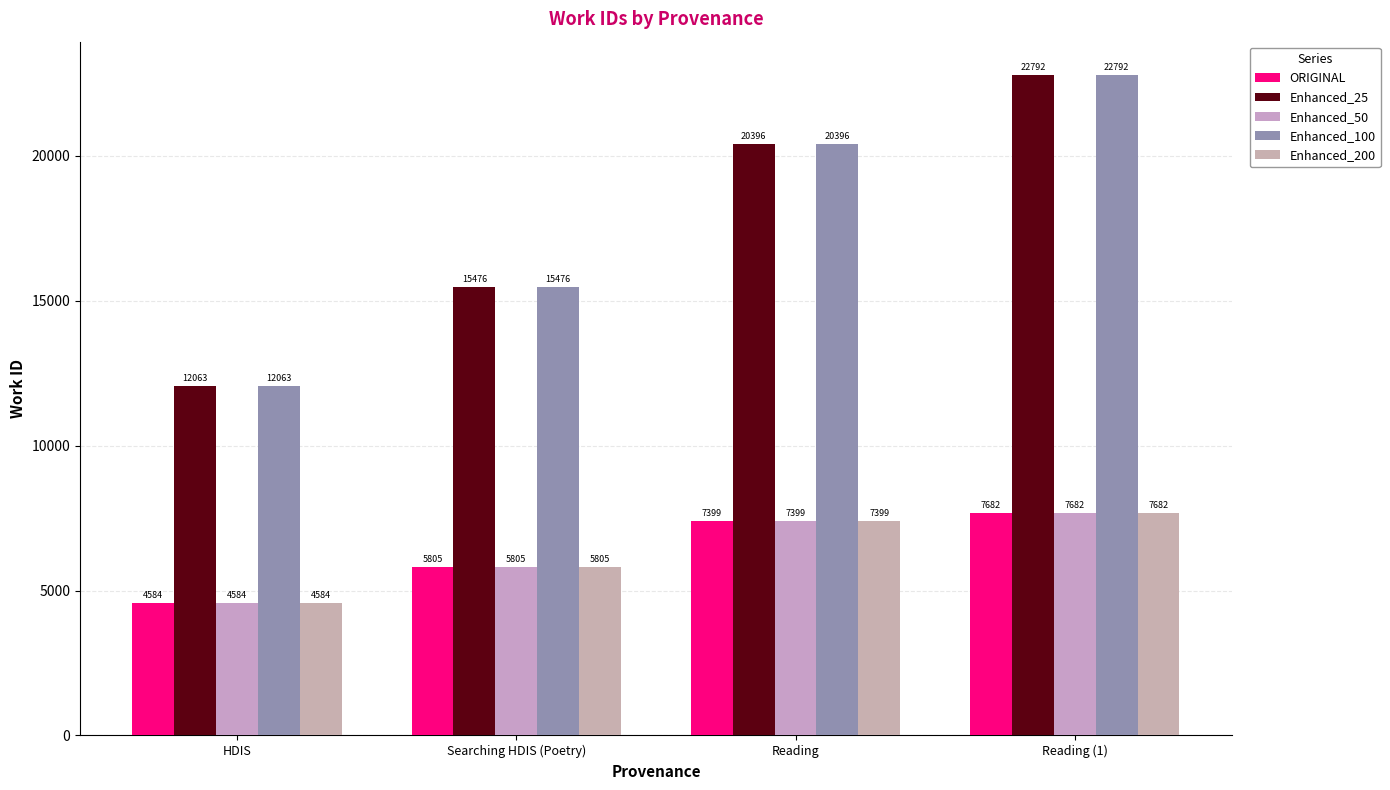

Are the bars grouped side by side (vs. stacked)?

Yes